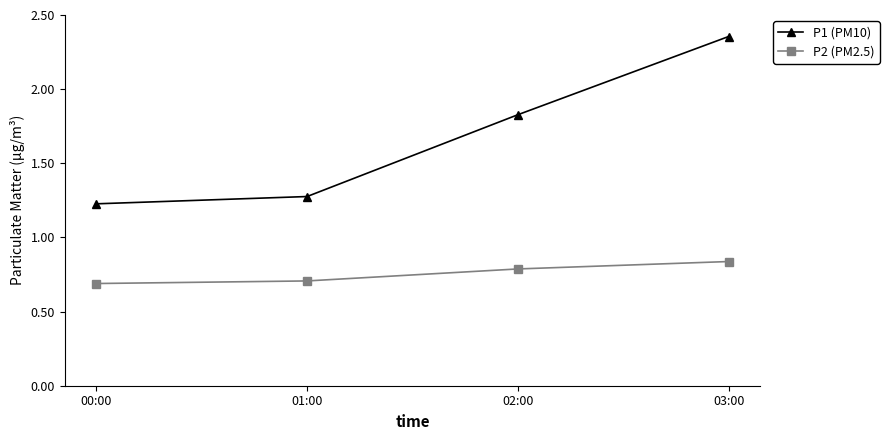

Which series has the largest total across all categories?

P1 (PM10)